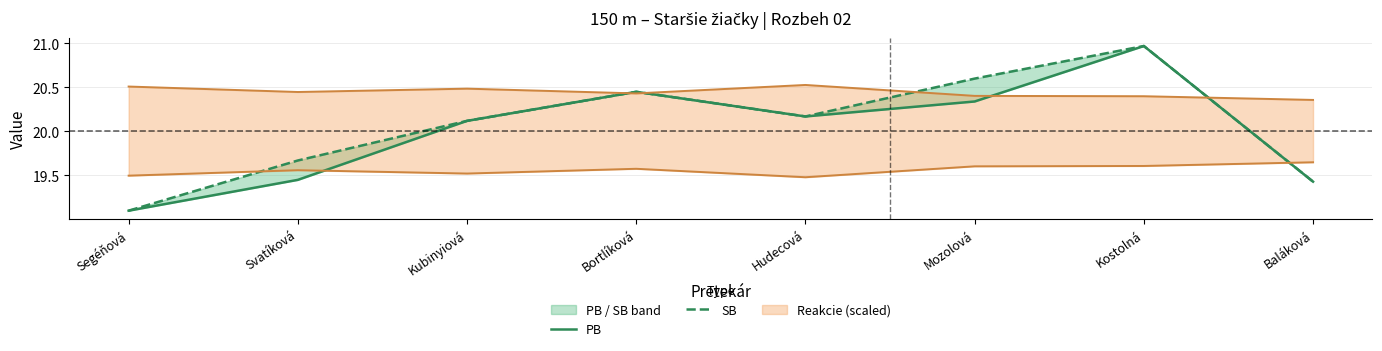

True or false: PB and SB cross at least once.

False